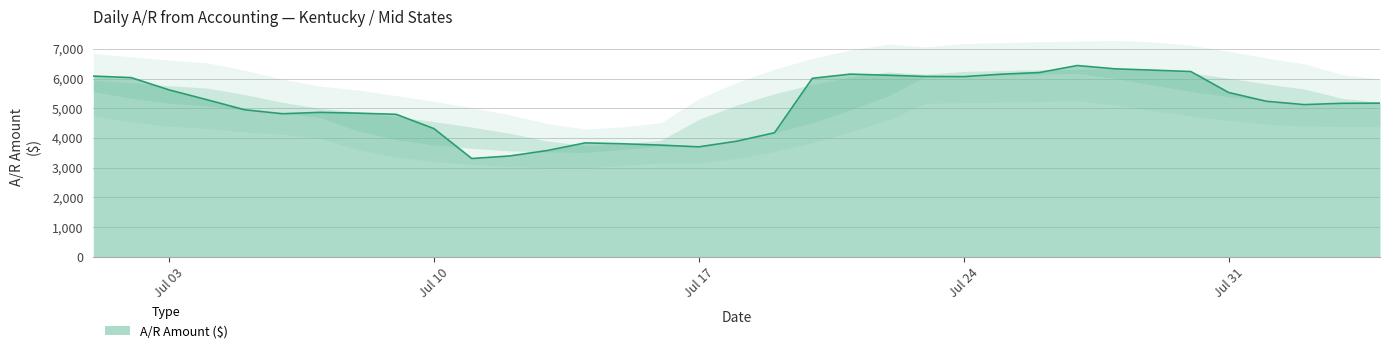

True or false: the data has more than 1 interior local peaks.

True